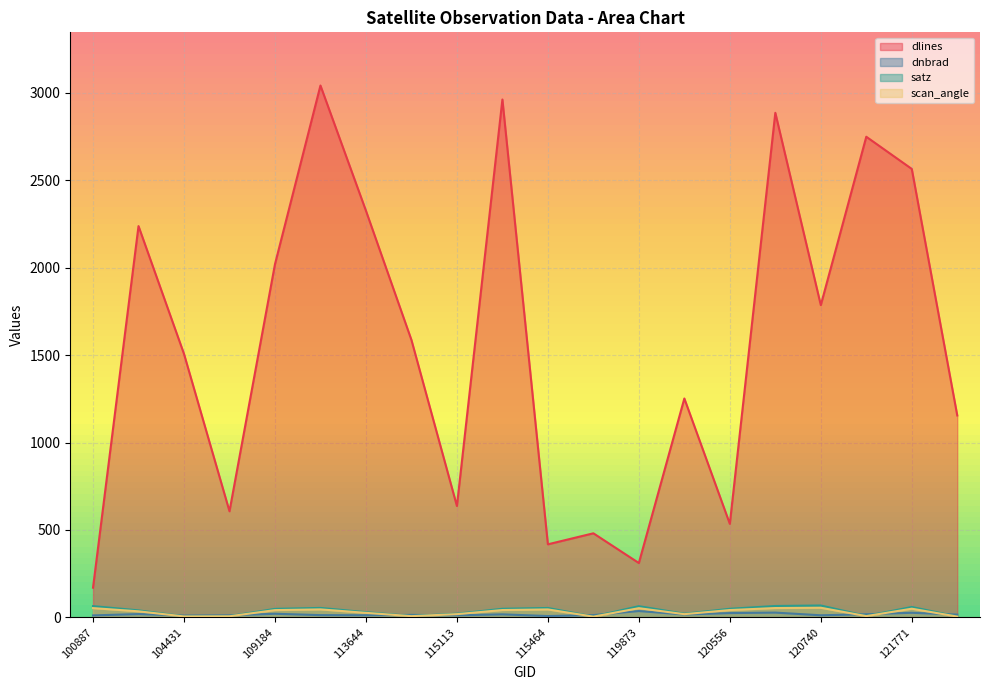

At 120556, list the series in order from smallest to largest.

dnbrad, scan_angle, satz, dlines